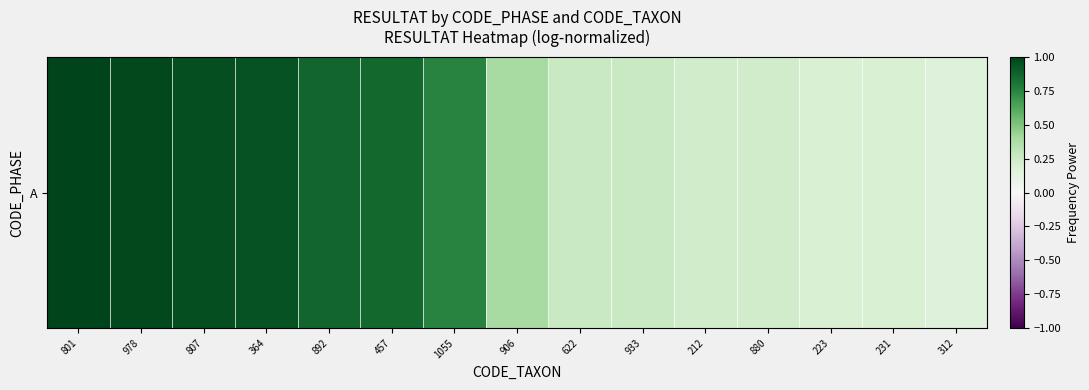

Rank the categories by value from lowest to highest.

312, 223, 231, 212, 880, 622, 933, 906, 1055, 457, 892, 364, 807, 978, 801